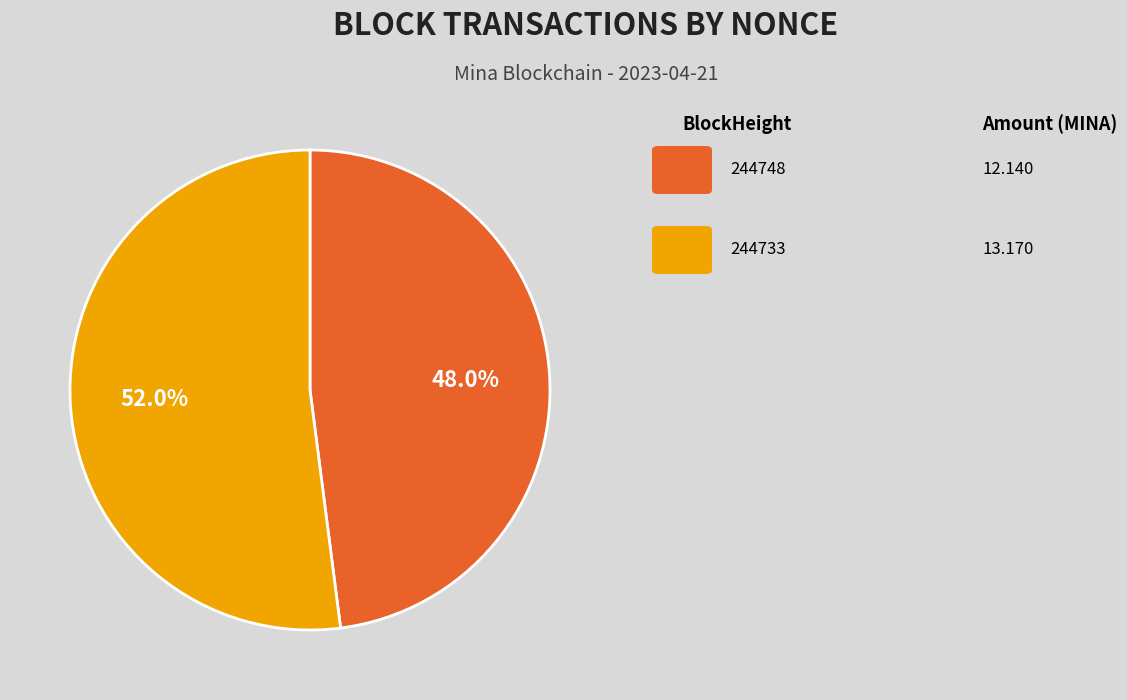

Is there any slice that represents more than half of the pie?

Yes